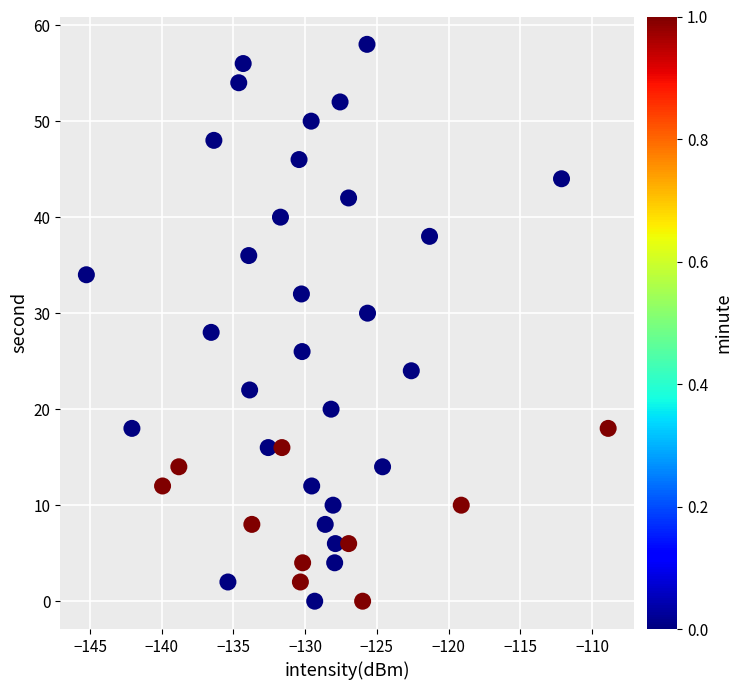

What is the range of Y values (max minus min)?

58